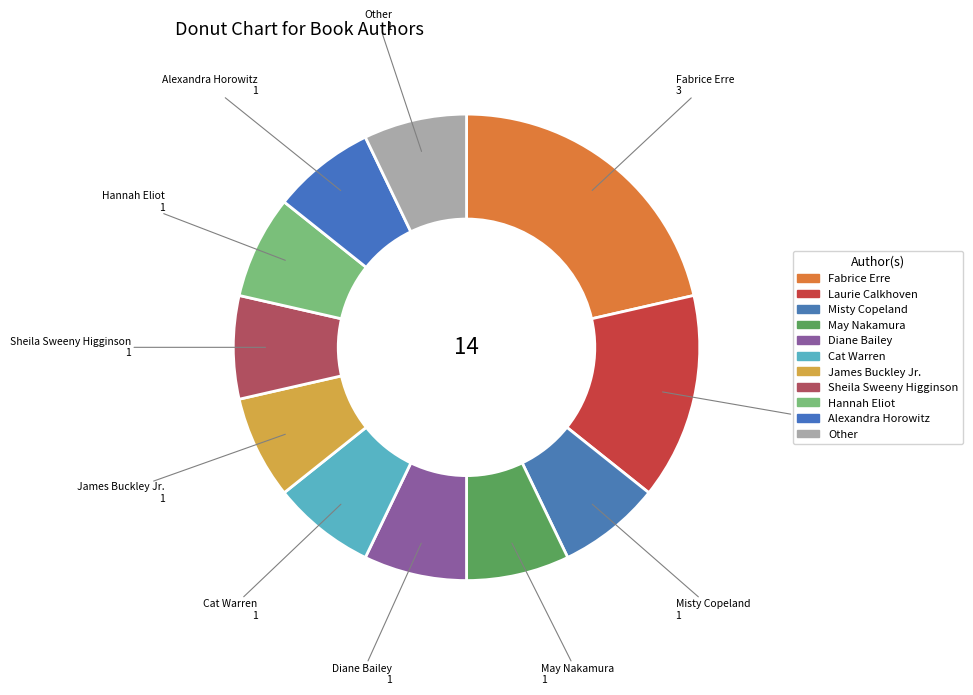

How many slices are in this pie chart?

11